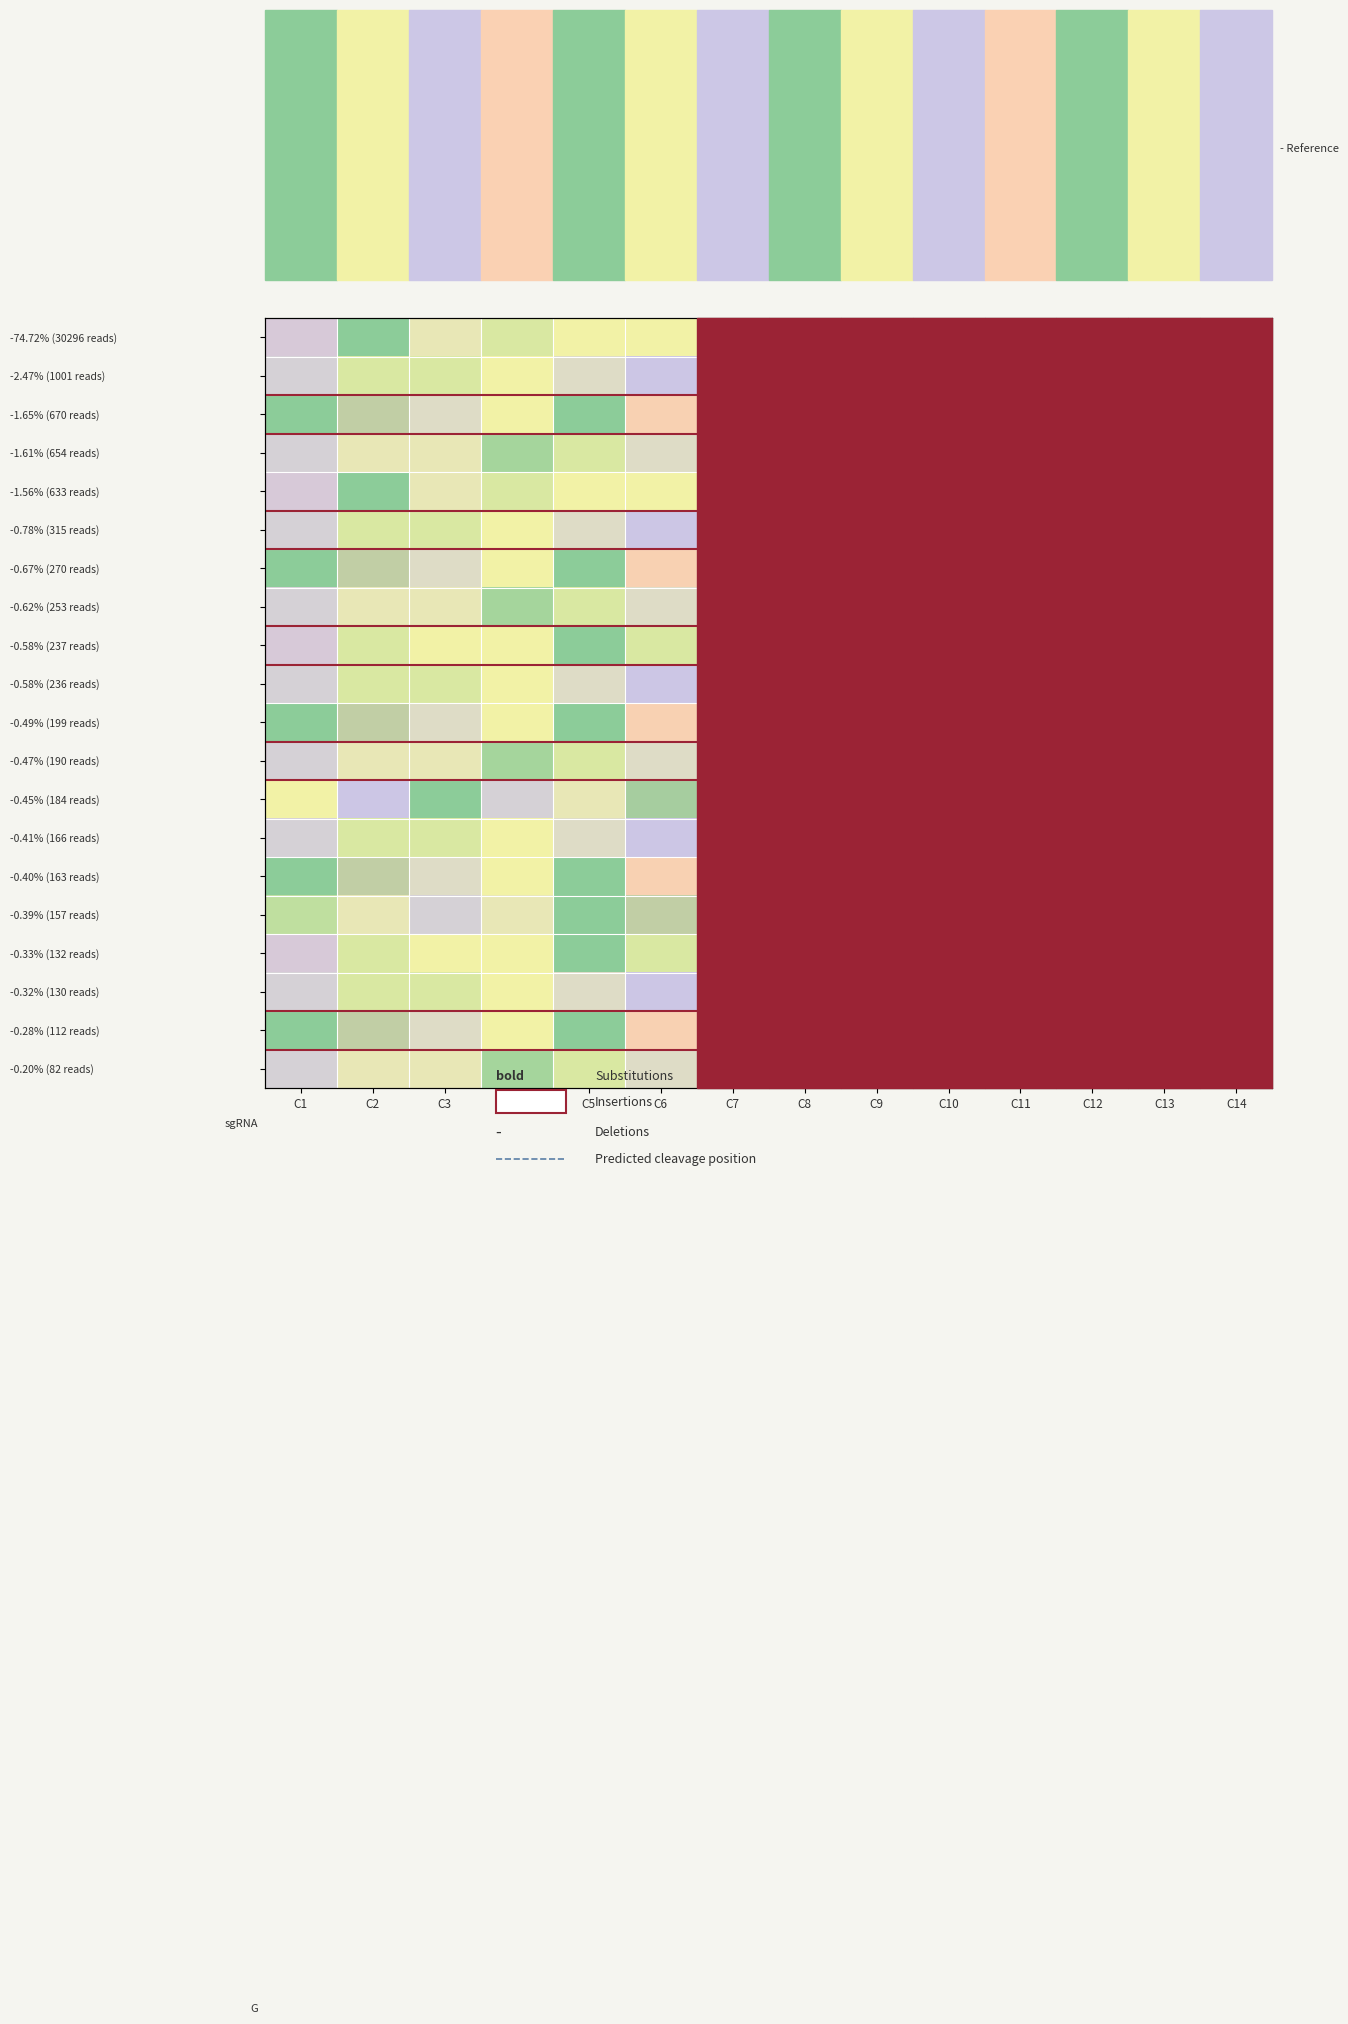

How many data points in -0.47% (190 reads) are less than 12?

7